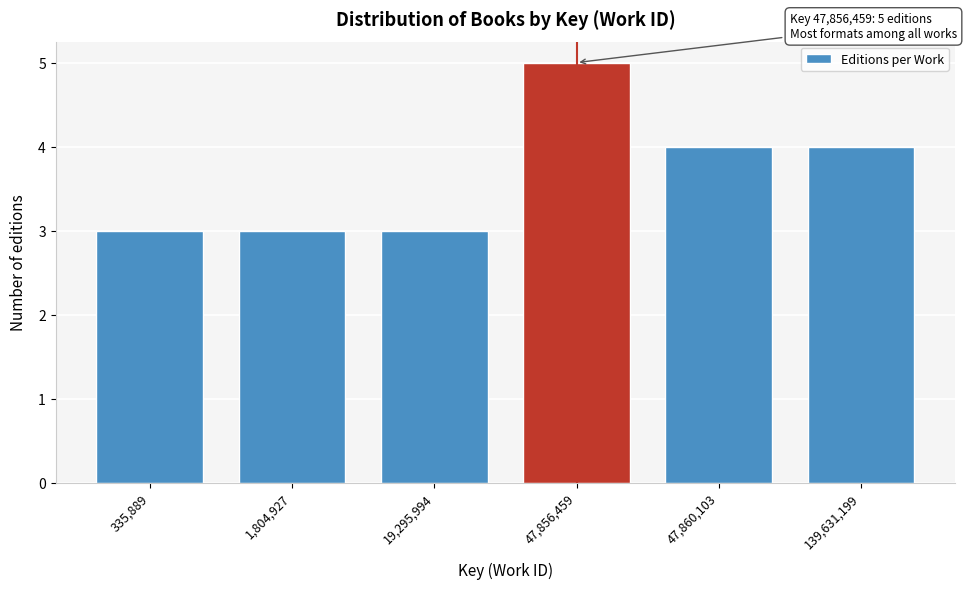

Reading left to right, list all the values displayed in this chart.

335,889=3	1,804,927=3	19,295,994=3	47,856,459=5	47,860,103=4	139,631,199=4